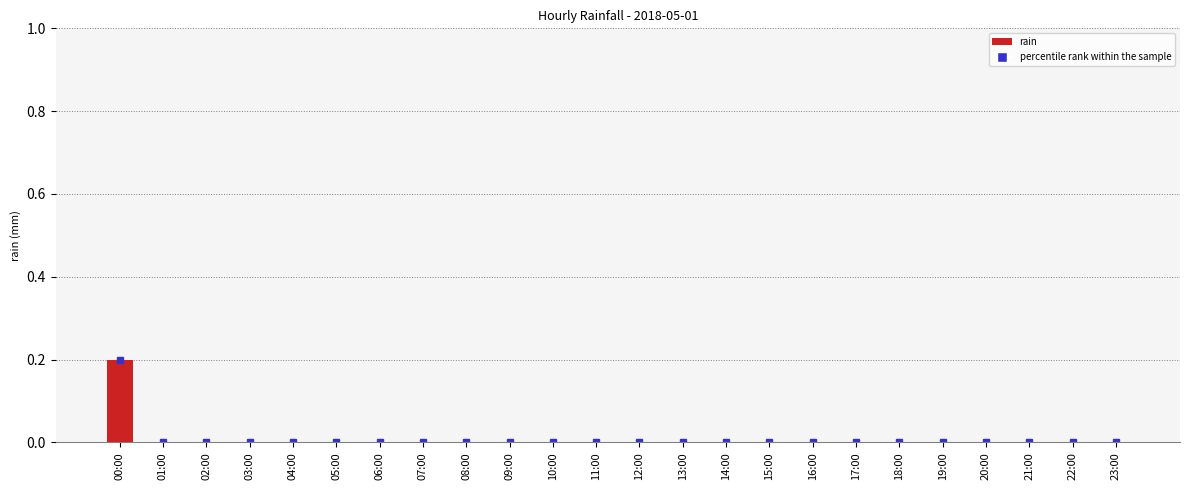

Are the bars horizontal?

No